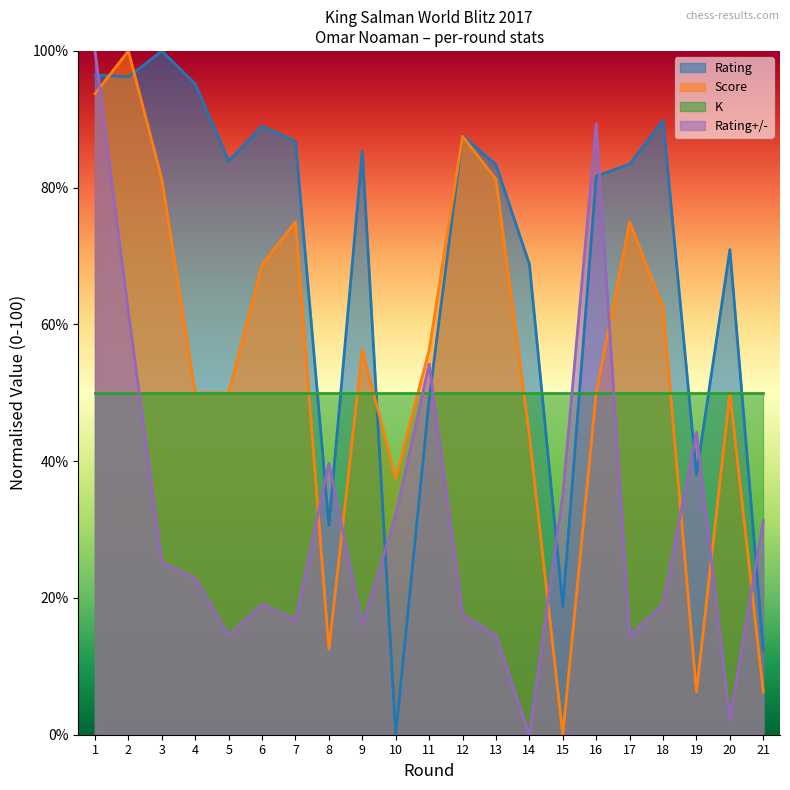

The Score series shows 27.5 at 5. True or false?

False